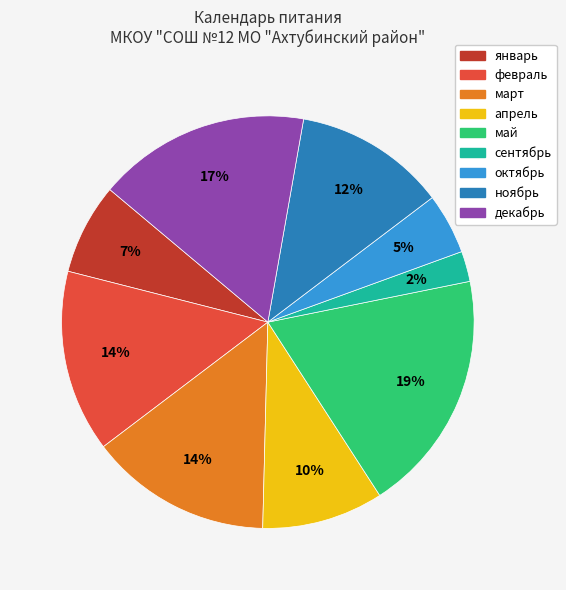

Between декабрь and октябрь, which is larger?

декабрь